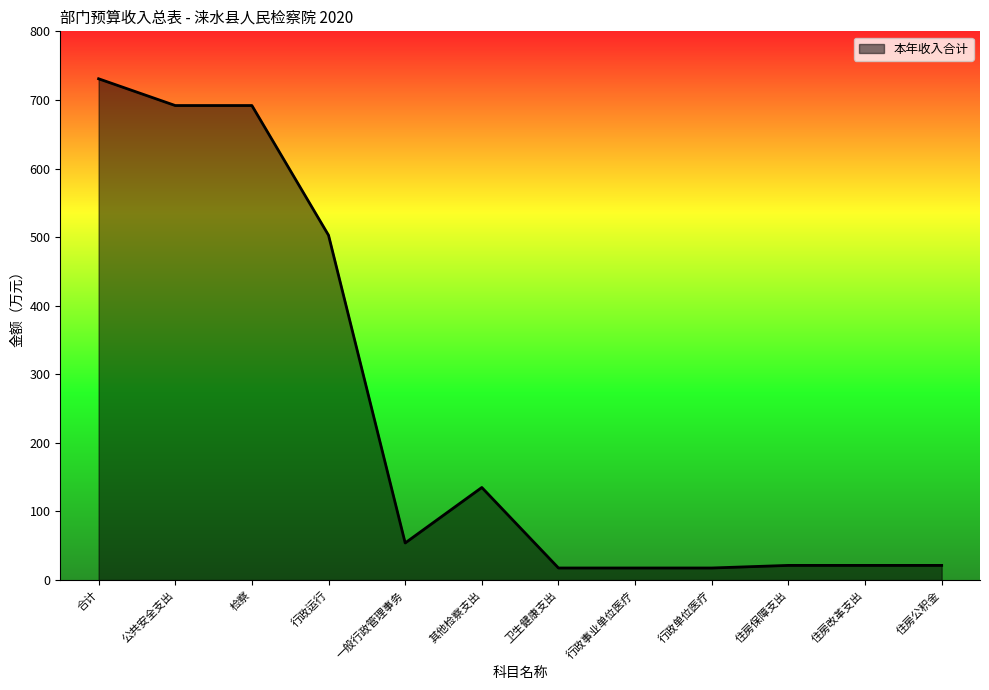

What is the difference between the maximum and minimum values?

713.2